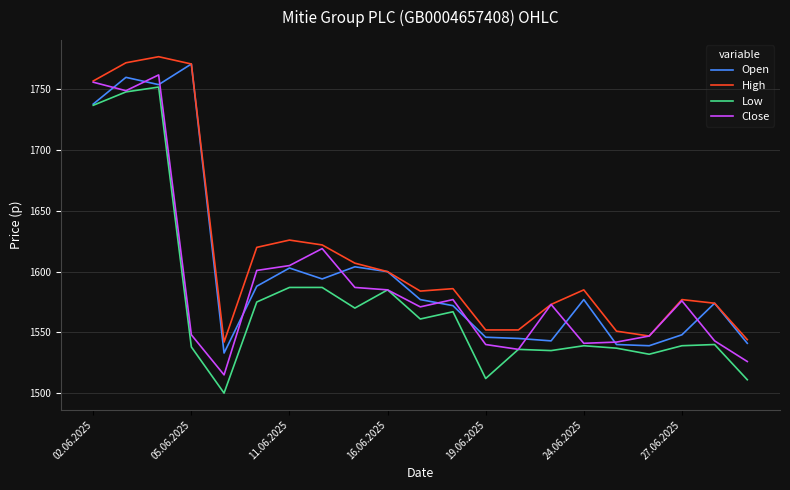

Which series has the widest spread of values?

Low